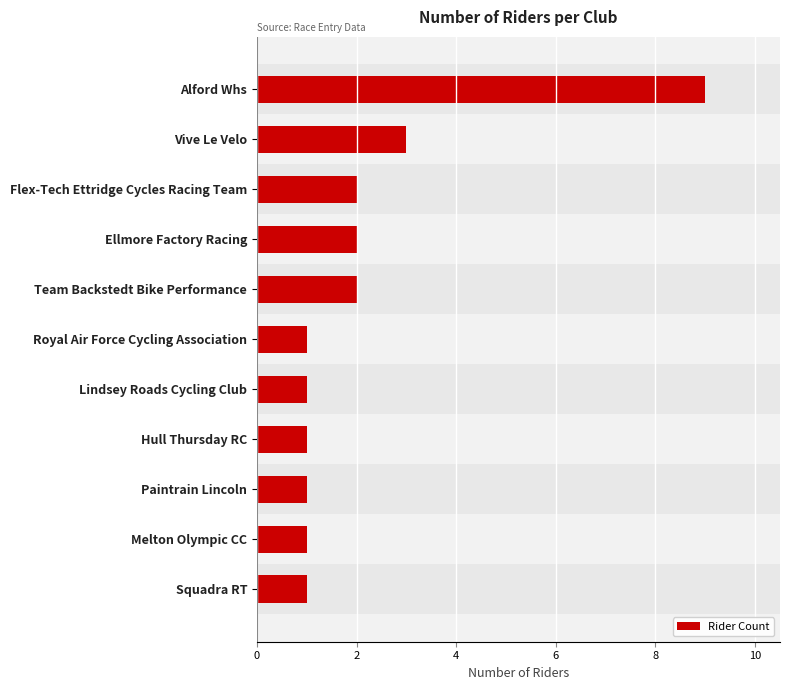

Reading top to bottom, transcribe all the data shown in this chart.

9	3	2	2	2	1	1	1	1	1	1